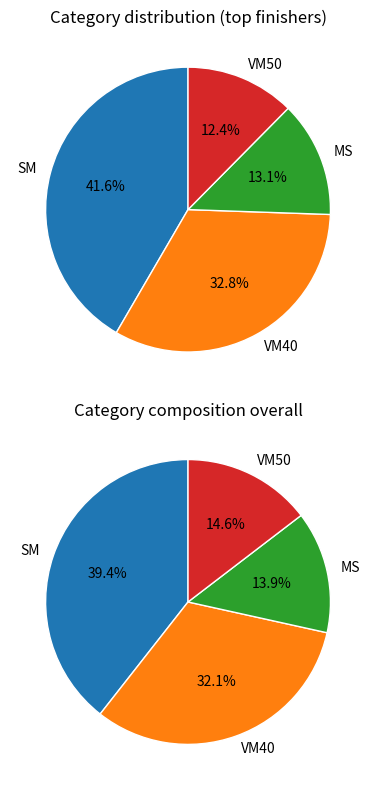

To the nearest percent, what percentage of the pie is VM40?

33%